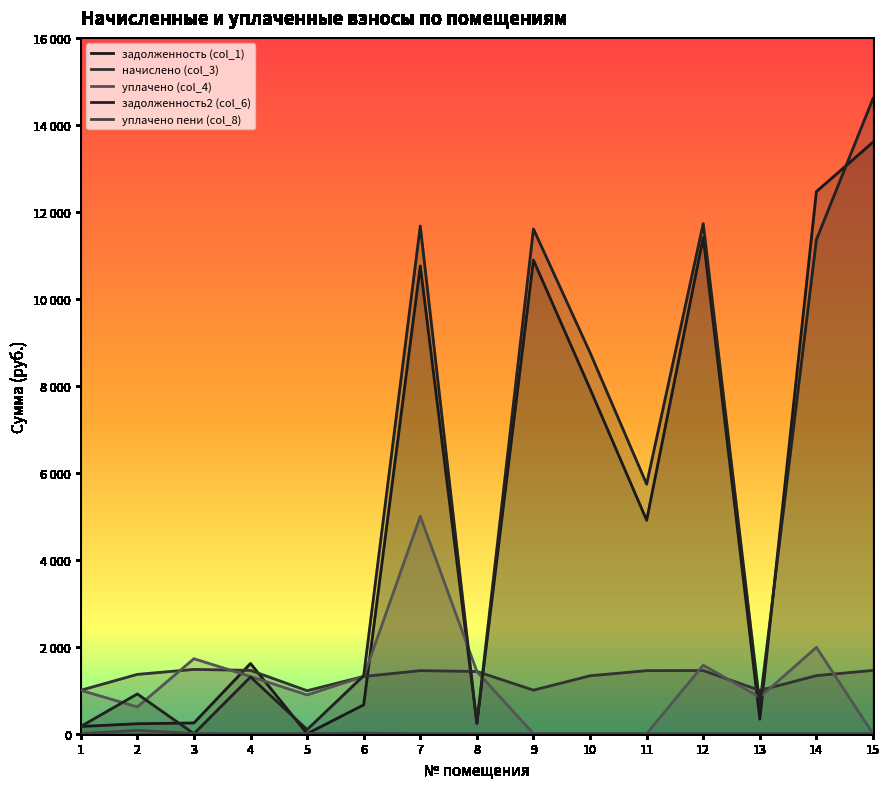

How many values in the уплачено пени (col_8) series exceed 0?

4